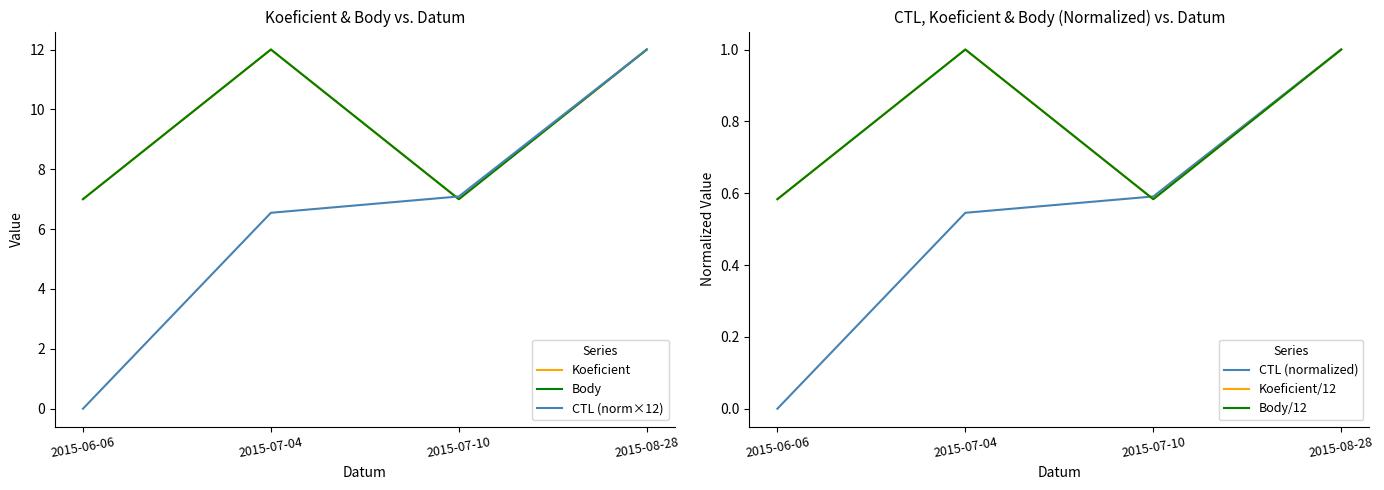

Does the chart display data point markers on the line(s)?

No